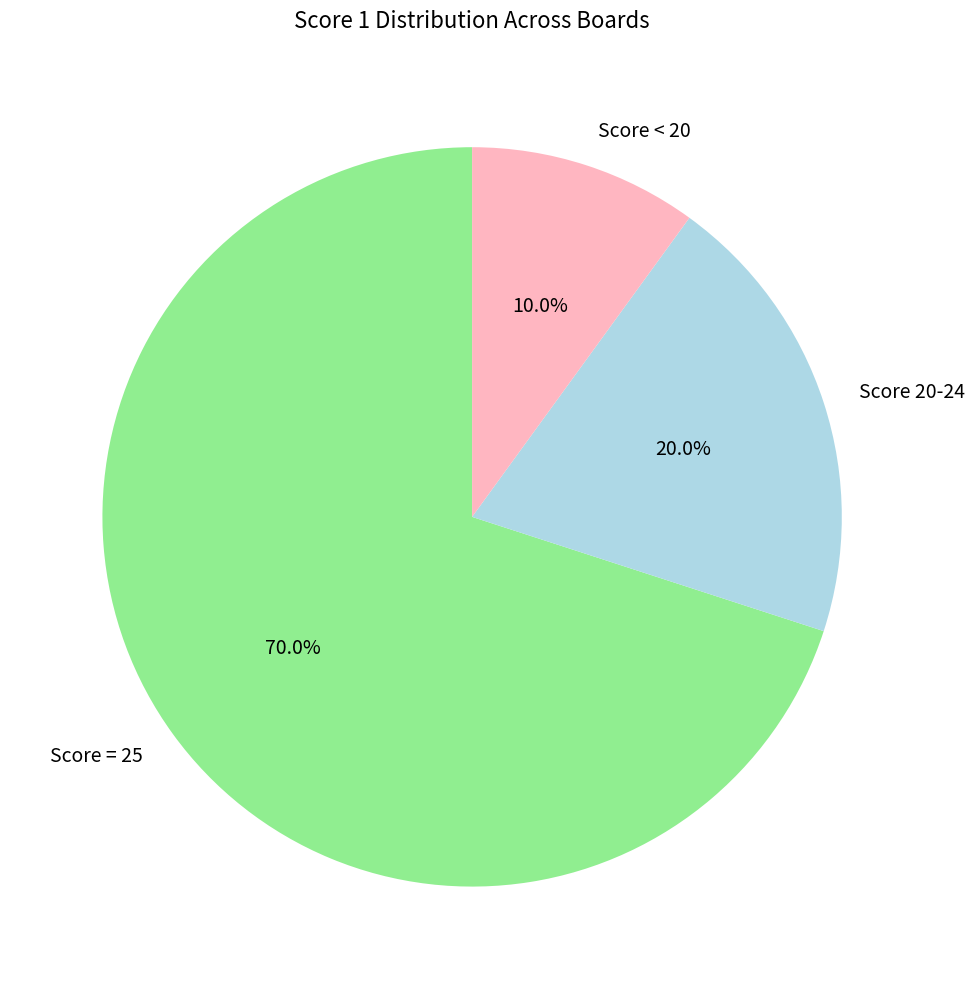

To the nearest percent, what is the average slice percentage?

33%